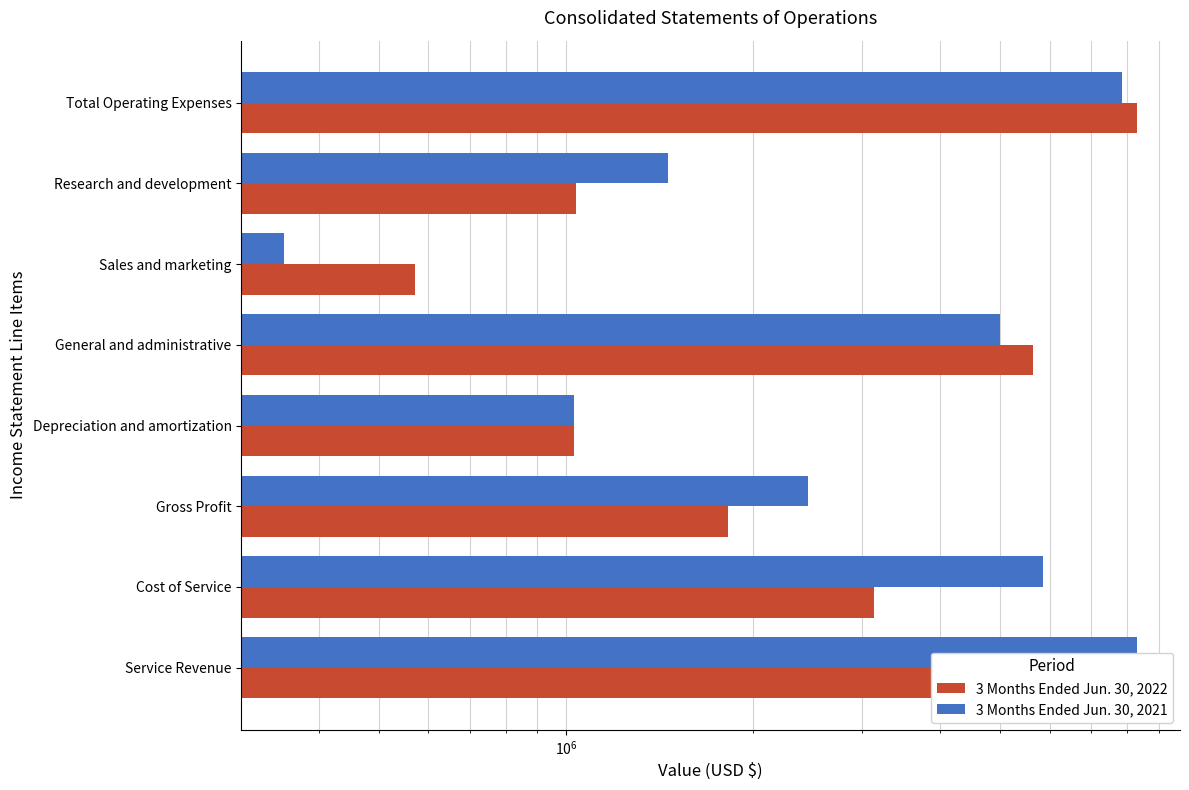

Which series has the widest spread of values?

3 Months Ended Jun. 30, 2021